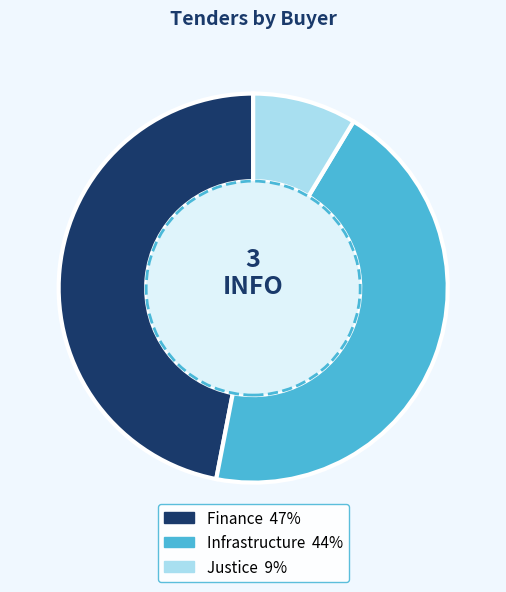

Which category has the biggest portion of the pie?

Finance